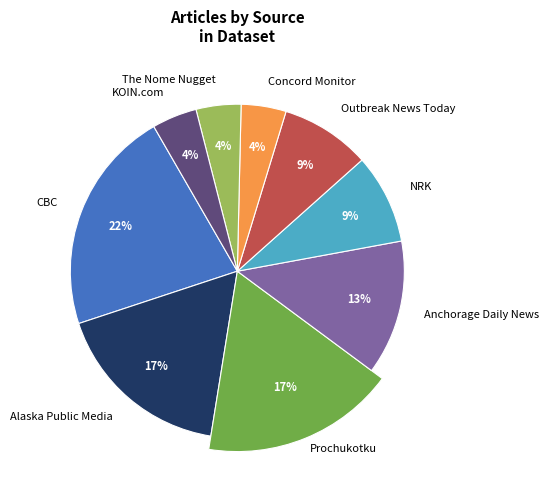

Does CBC account for over 50% of the chart?

No